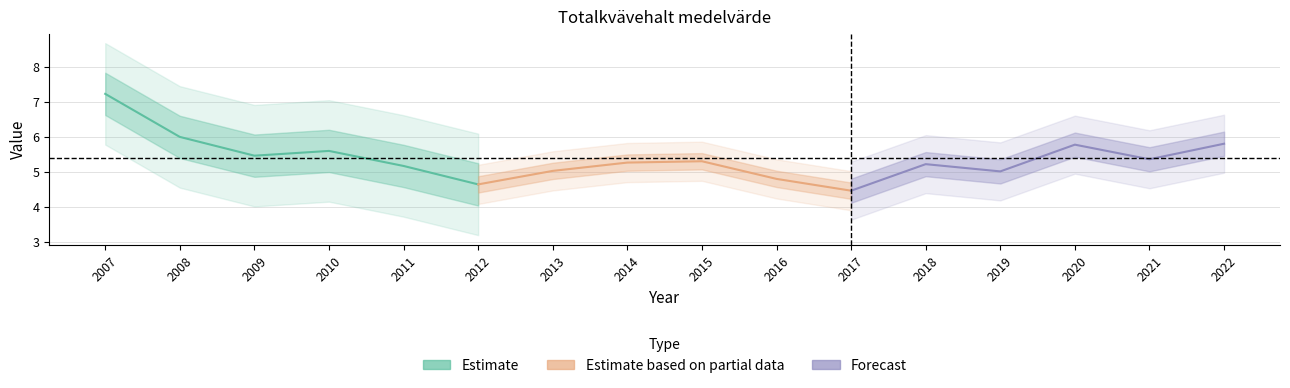

True or false: Forecast has more than 0 interior local peaks.

True